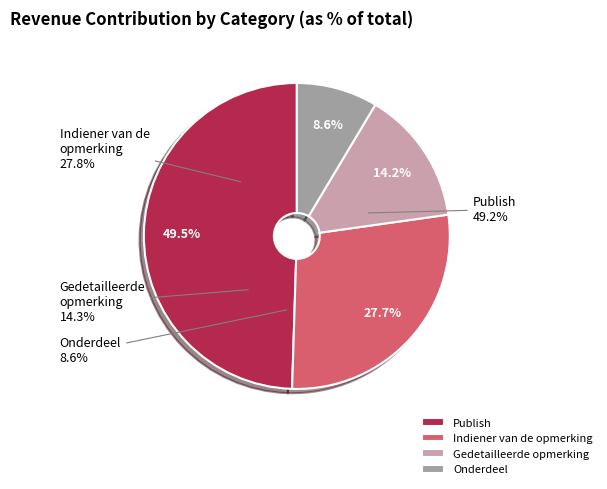

How many slices are in this pie chart?

4